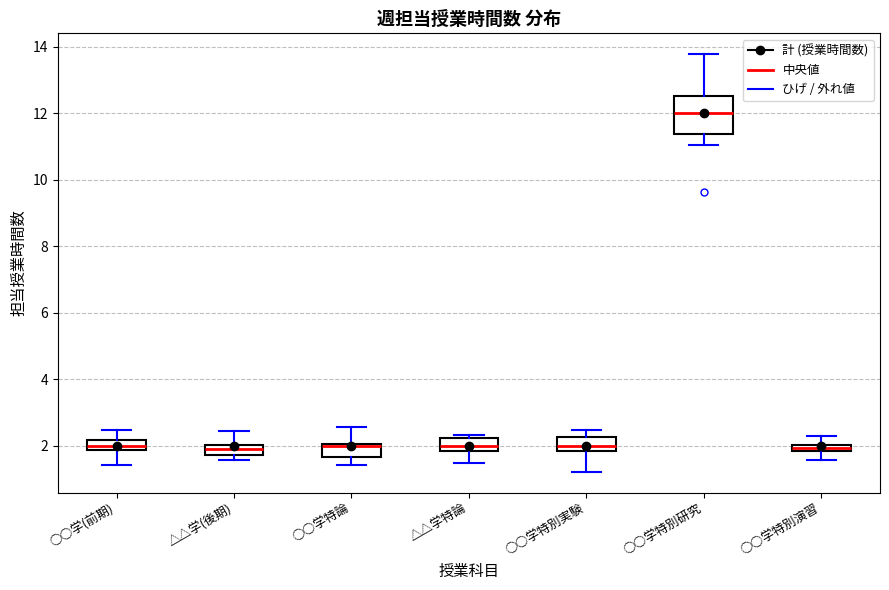

Where does the lower whisker of the box for ○○学特別演習 end on the y-axis? The values are not printed on the chart, so give them approximately, as read against the axis.

1.6